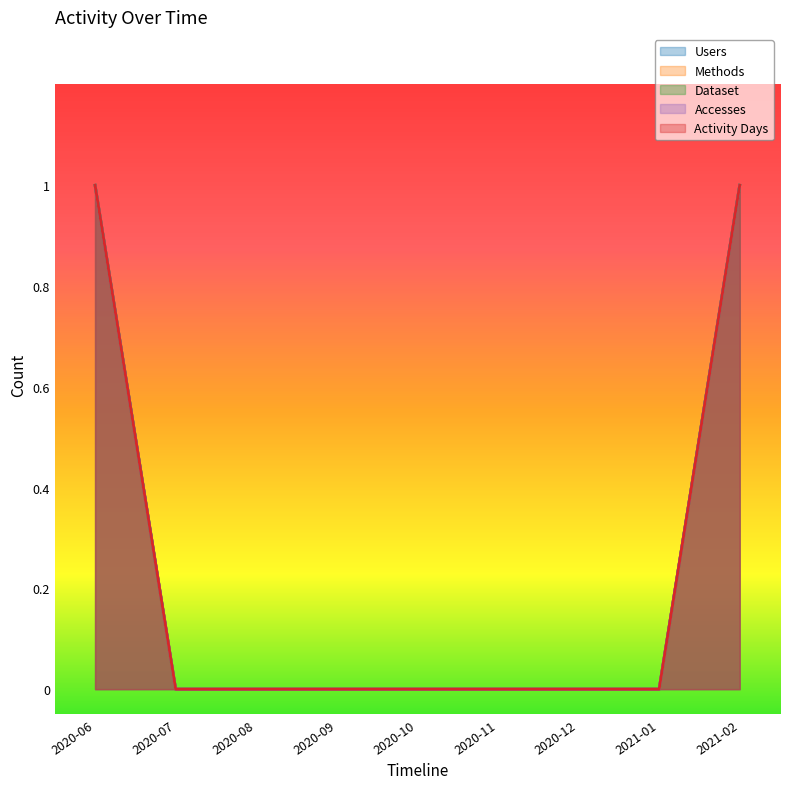

At which label is Methods closest to 0?

2020-07